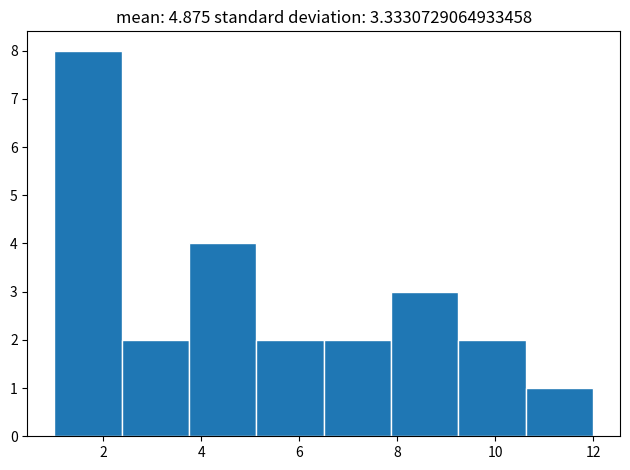

Which range on the x-axis has the tallest bar?

1.0 to 2.4